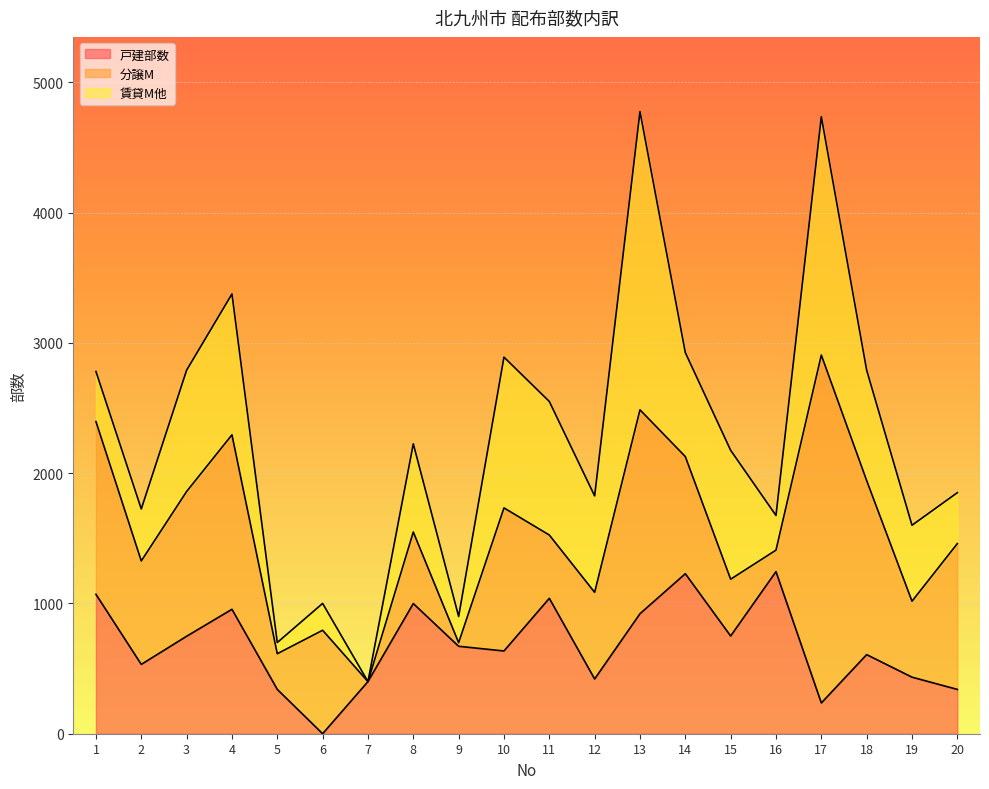

What value does the 戸建部数 series have at 9, to the nearest 50?

650